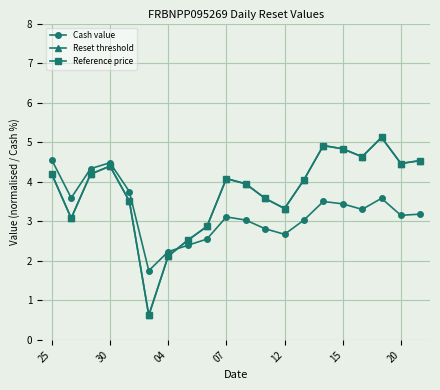

Which series ends up on top after the final intersection of Reset threshold and Cash value?

Reset threshold